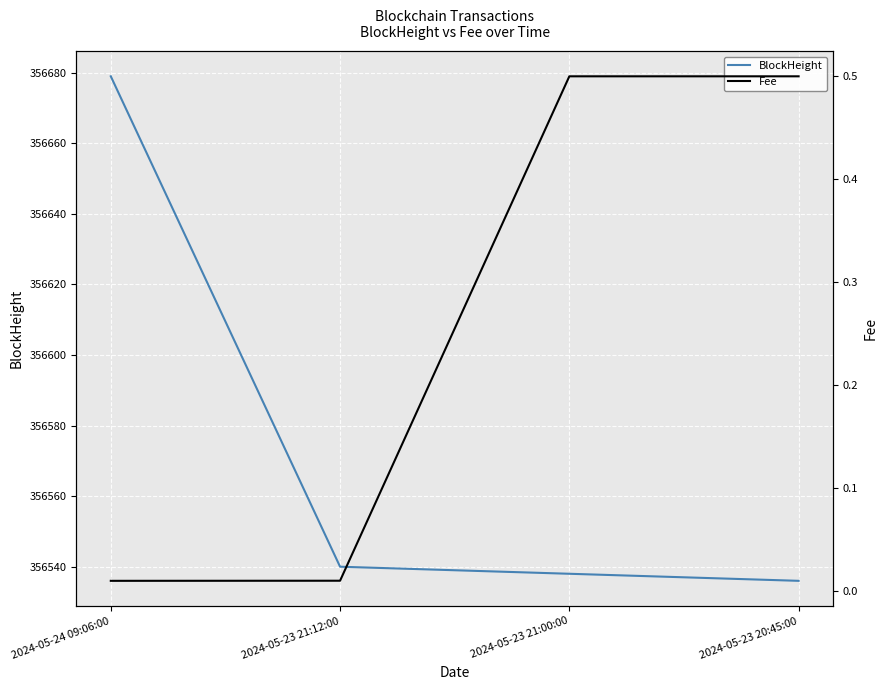

How many lines are shown in the chart?

2